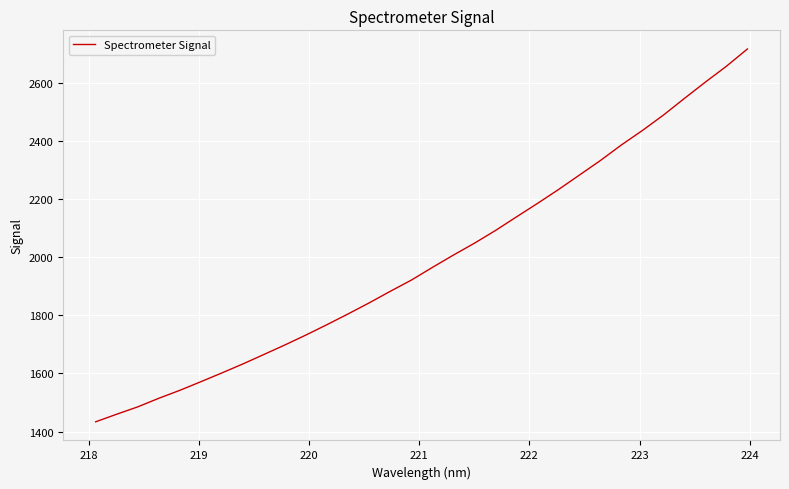

What is the maximum value shown in the chart?

2716.9